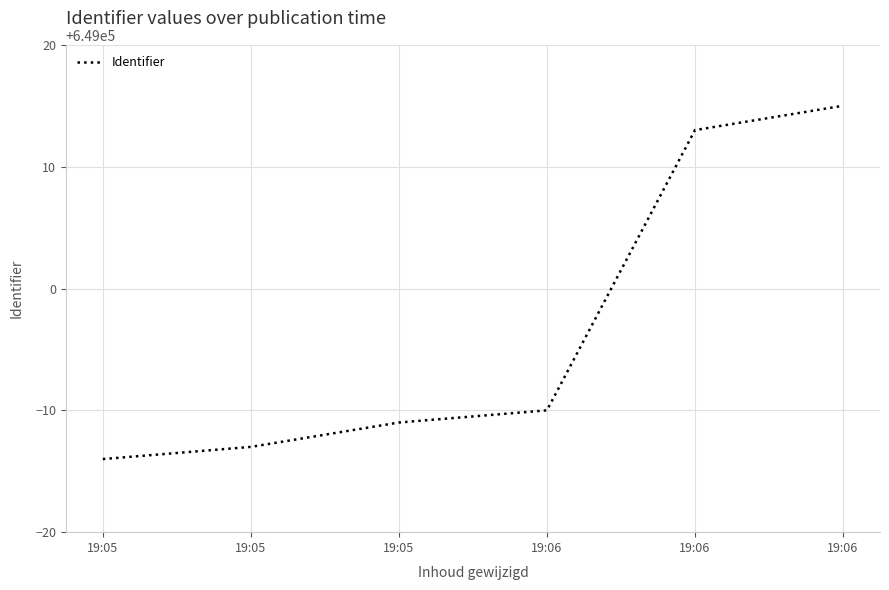

Is this an area chart (filled region under the line)?

No